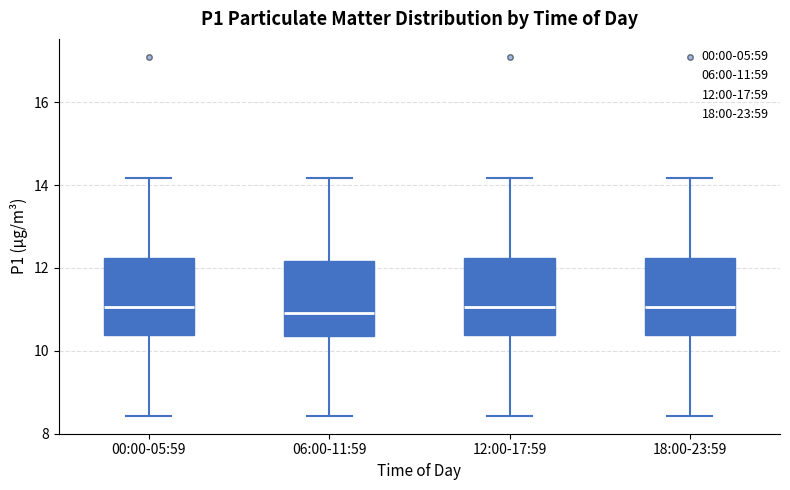

Where is the upper edge of the box for 06:00-11:59 on the y-axis? The values are not printed on the chart, so give them approximately, as read against the axis.

12.2